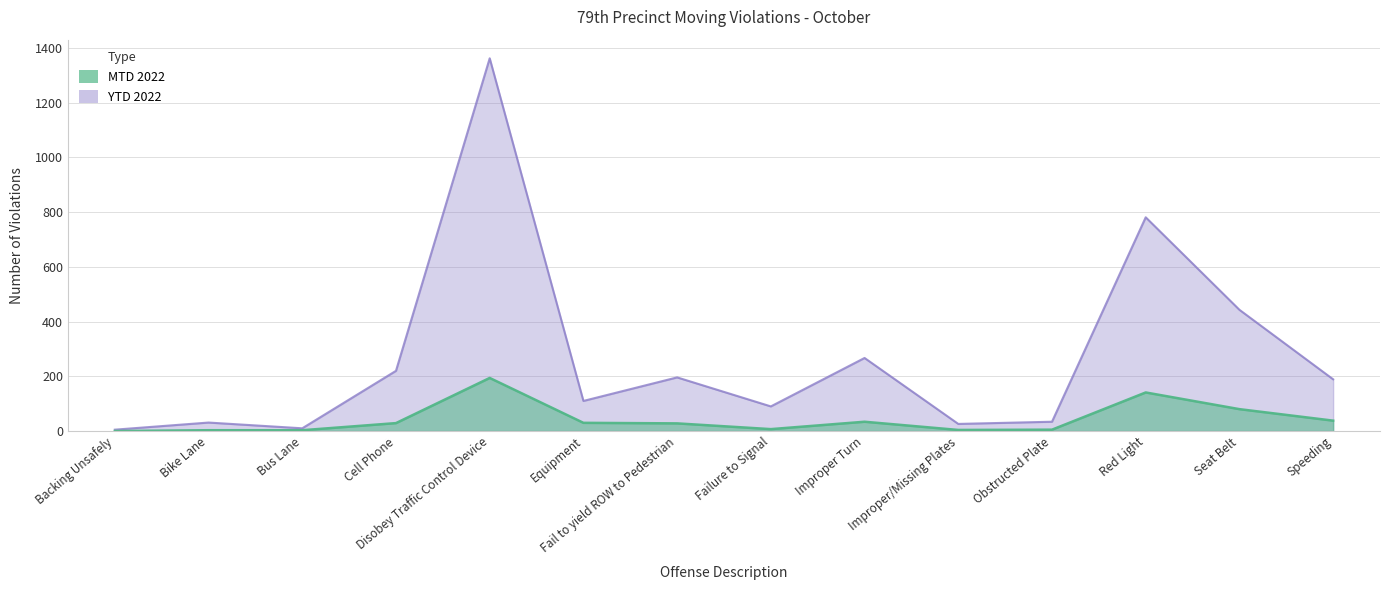

True or false: MTD 2022 and YTD 2022 cross at least once.

False